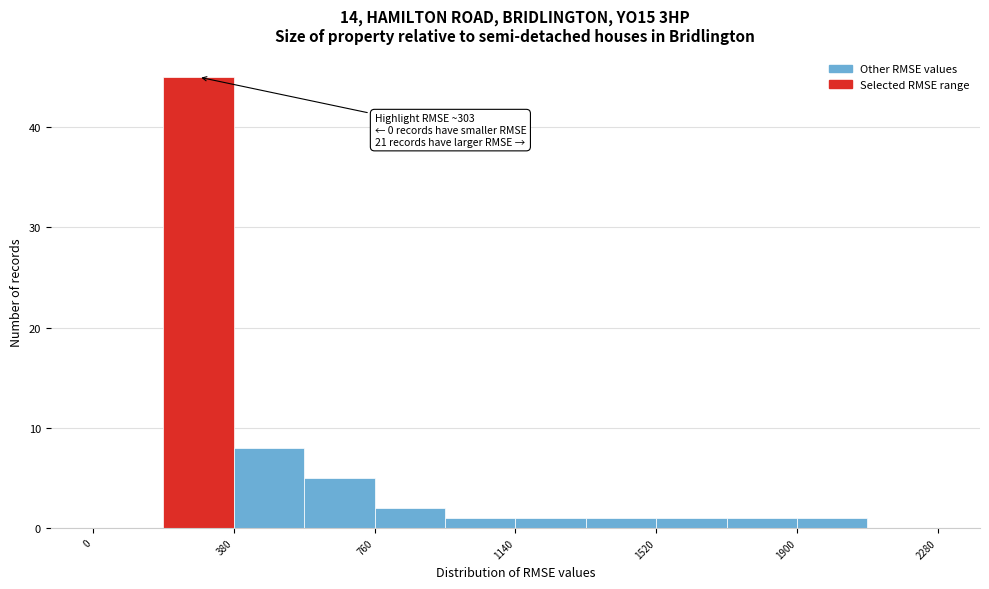

Around what value on the x-axis is the tallest bar? Give the approximate position of its centre, as read against the axis.

300